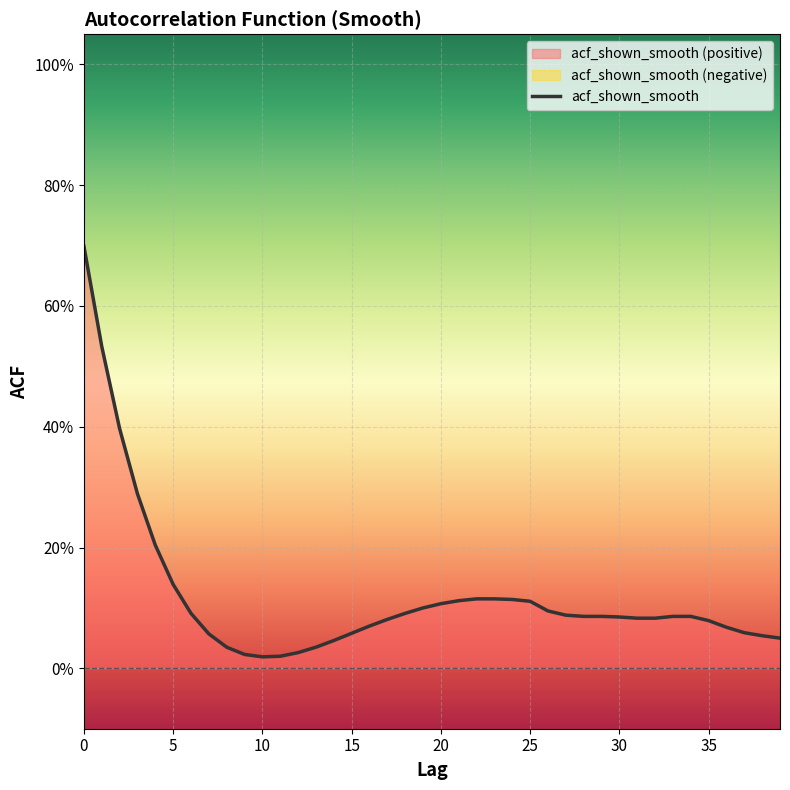

The chart shows a value of 0.1 at 21. True or false?

False